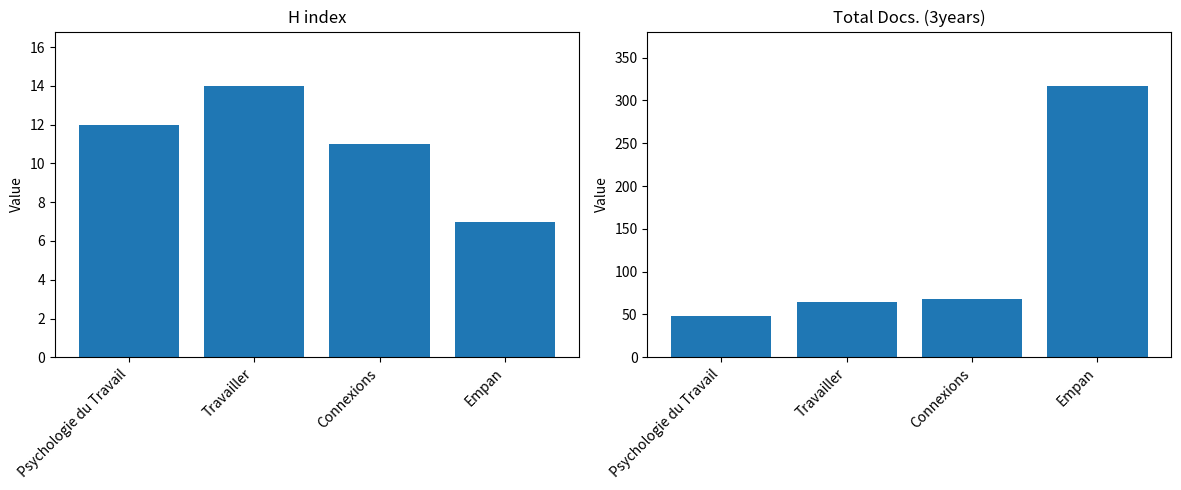

What is the spread (max minus min) of values at Empan?

310